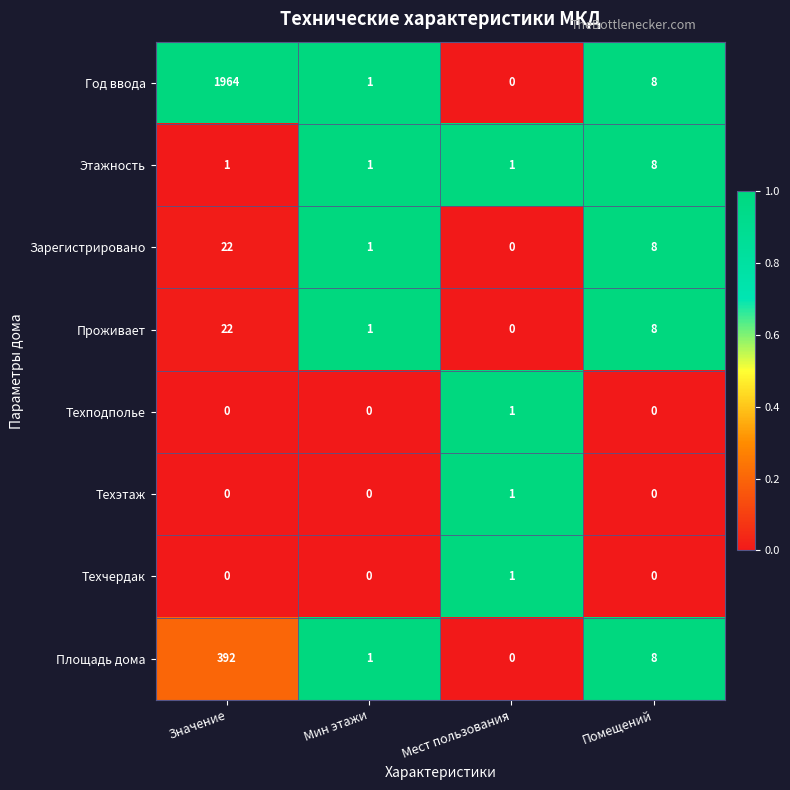

At which category does the chart reach its peak across all series?

Значение